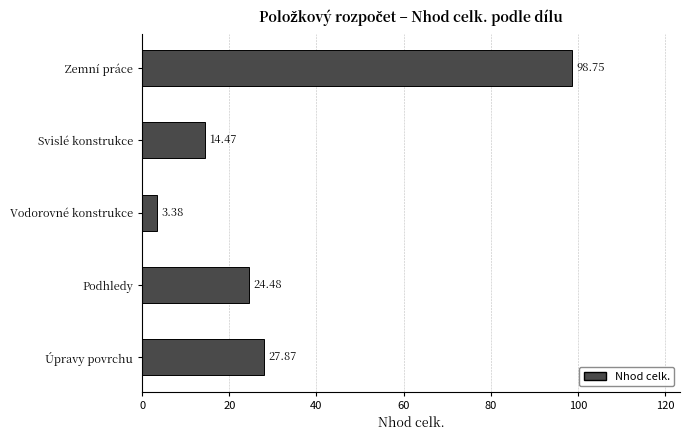

What is the difference between the maximum and minimum values?

95.4